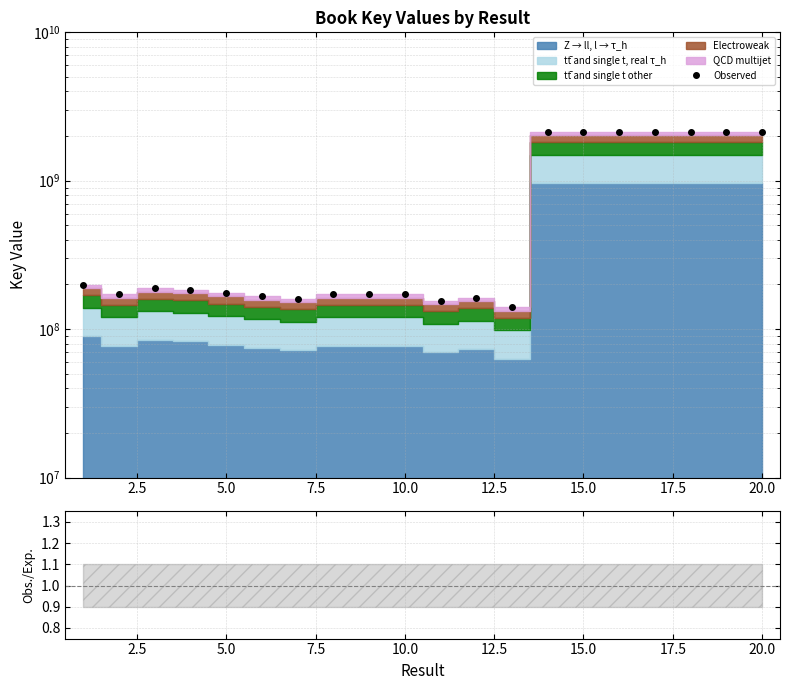

Is the value of Obs./Exp. at 7.5 greater than the value of Observed at 20.0?

No